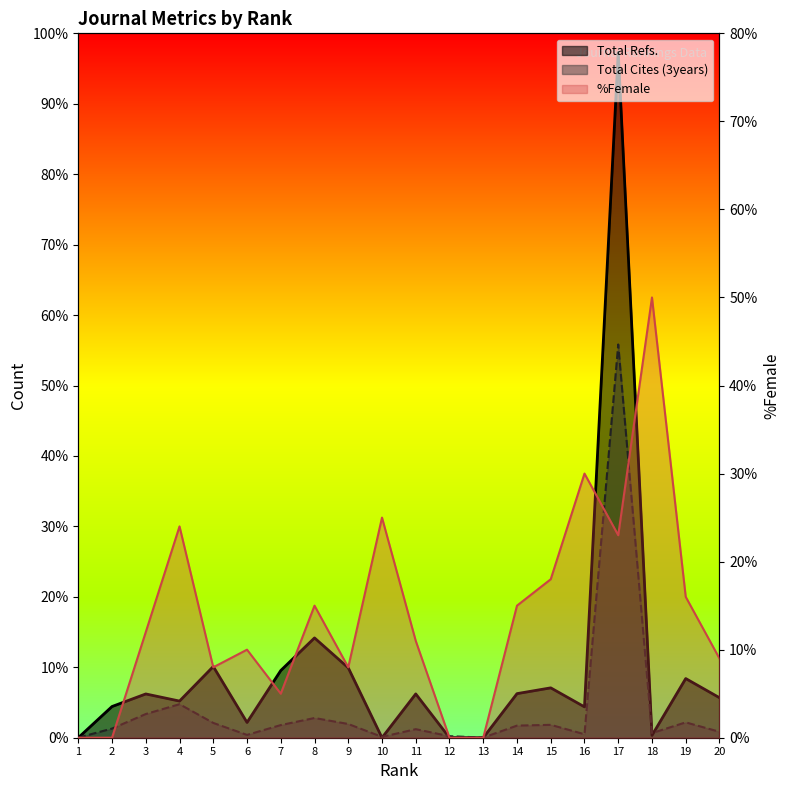

List the labels in order of Total Refs. value, largest first.

17, 8, 5, 9, 7, 19, 15, 14, 11, 3, 20, 4, 2, 16, 6, 18, 1, 10, 12, 13